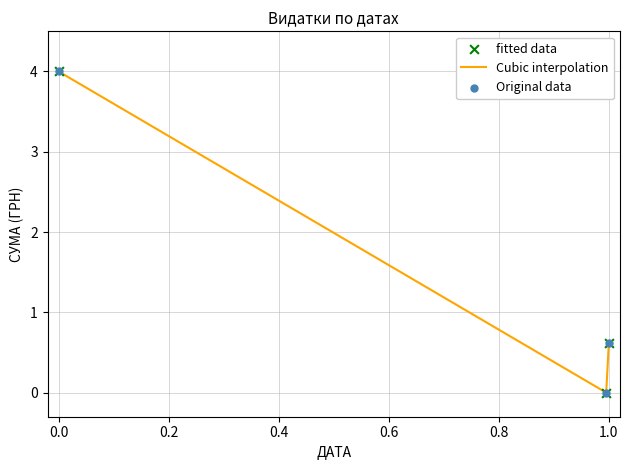

What is the maximum value shown in the chart?

4.0